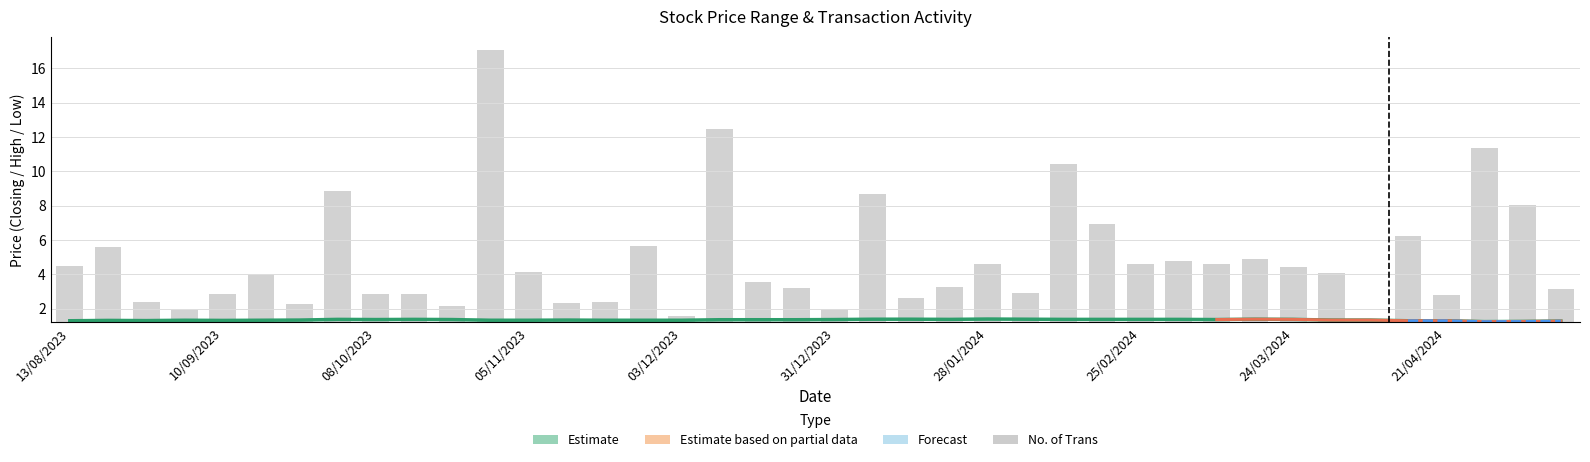

Which series has the largest total across all categories?

No. of Trans